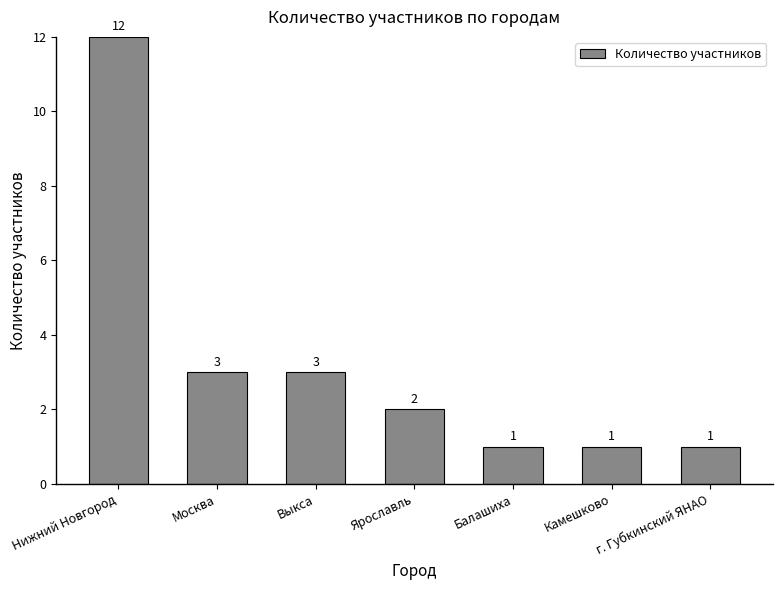

What is the change in value from Нижний Новгород to Выкса?

-9